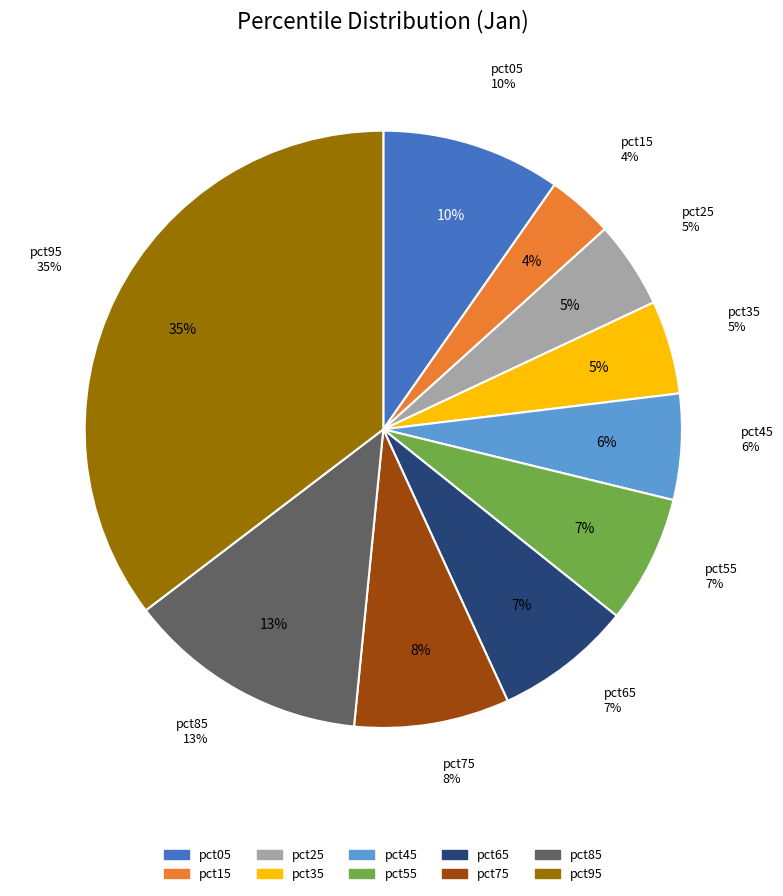

How many segments does this pie chart have?

10